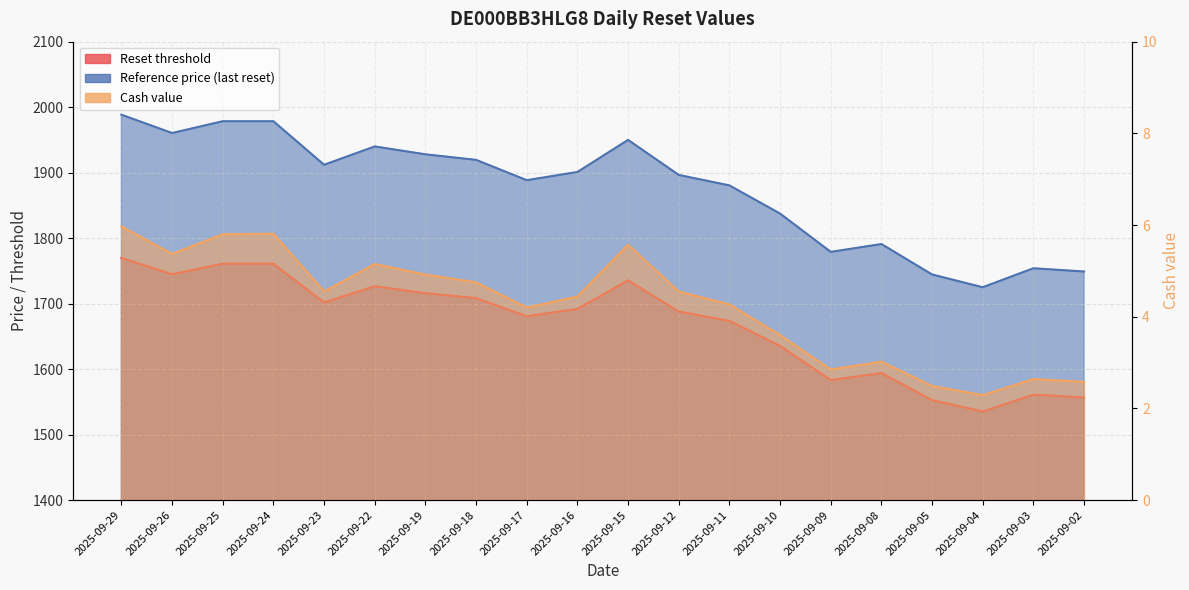

What is the value of the Reset threshold point at the 12th from the left?

1687.9